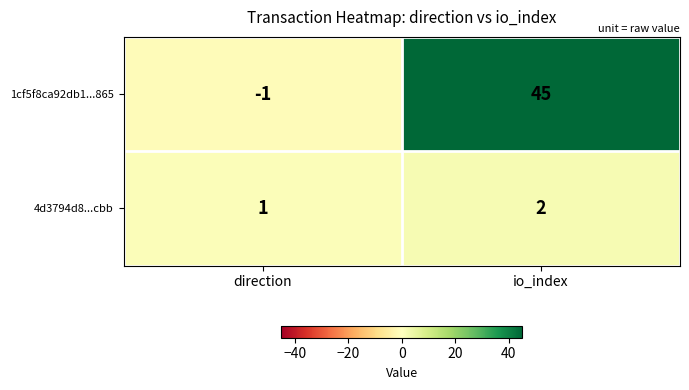

Which series has the largest total across all categories?

1cf5f8ca92db1...865